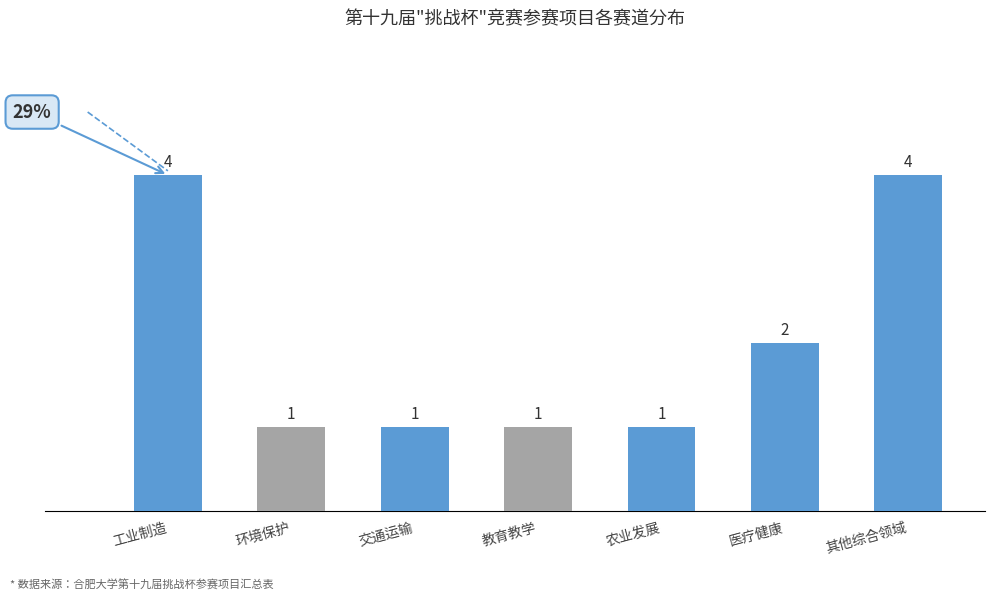

What is the label of the 5th bar from the right?

交通运输